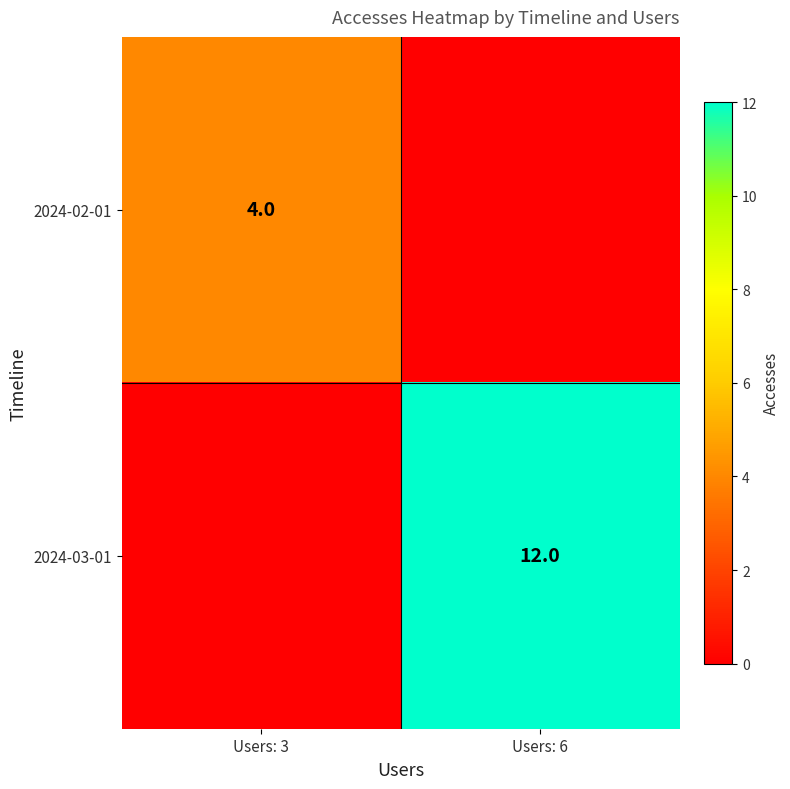

The 2024-02-01 series shows 4 at Users: 3. True or false?

True